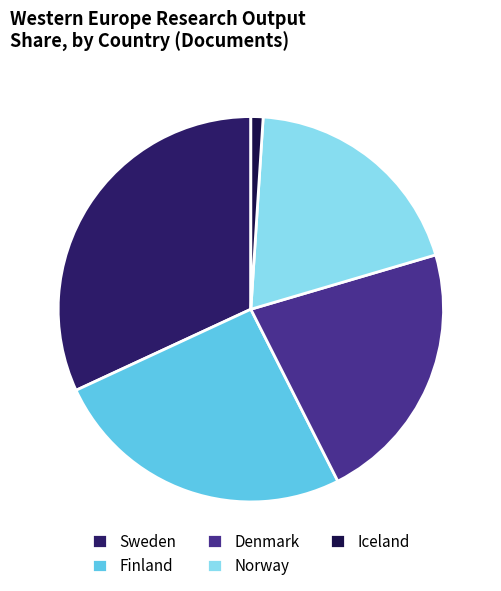

How many slices are in this pie chart?

5